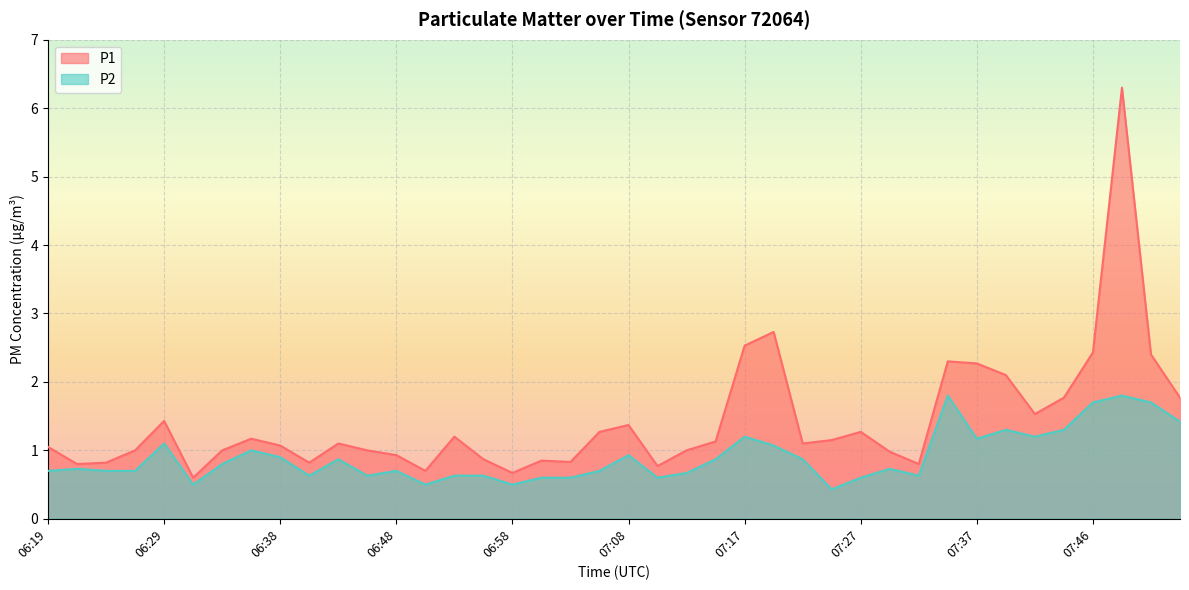

The P1 series shows 1.2 at 06:53. True or false?

True